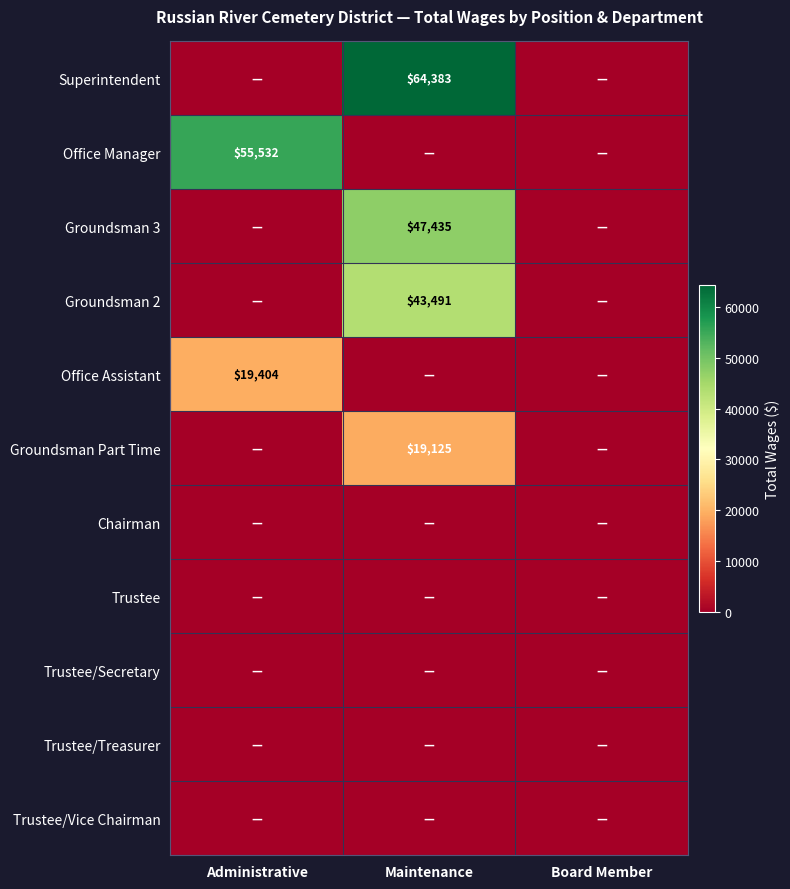

The Groundsman 3 series shows 47435 at Maintenance. True or false?

True